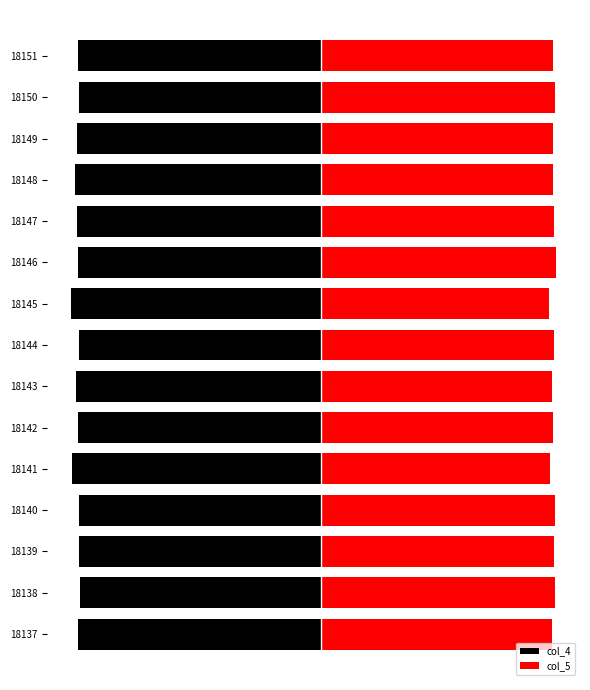

At 18140, list the series in order from largest to smallest.

col_5, col_4